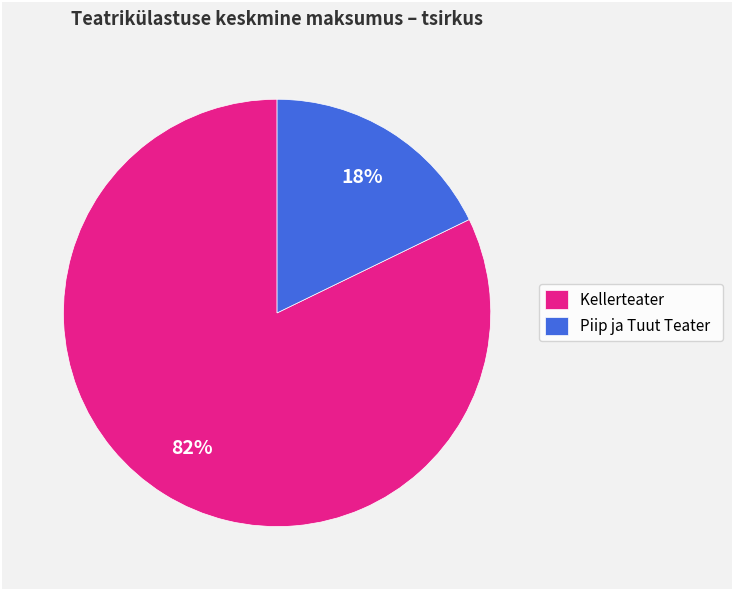

Which category has the biggest portion of the pie?

Kellerteater